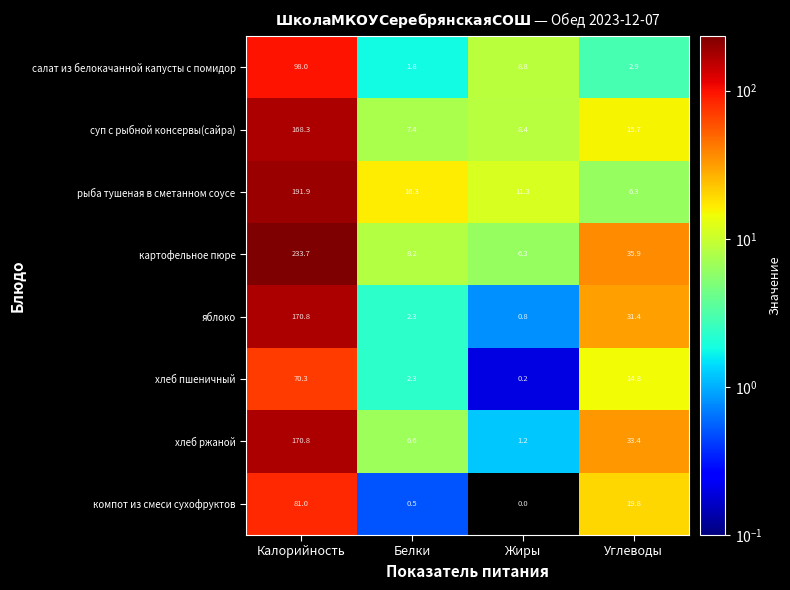

What is the total value across all series at Калорийность?

1184.8